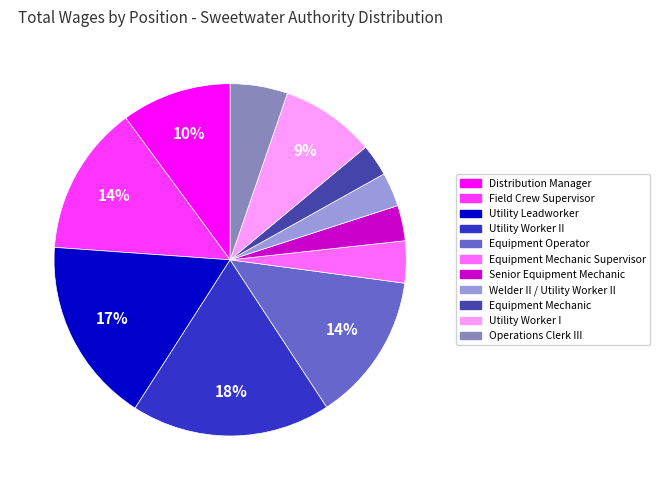

Is there any slice that represents more than half of the pie?

No